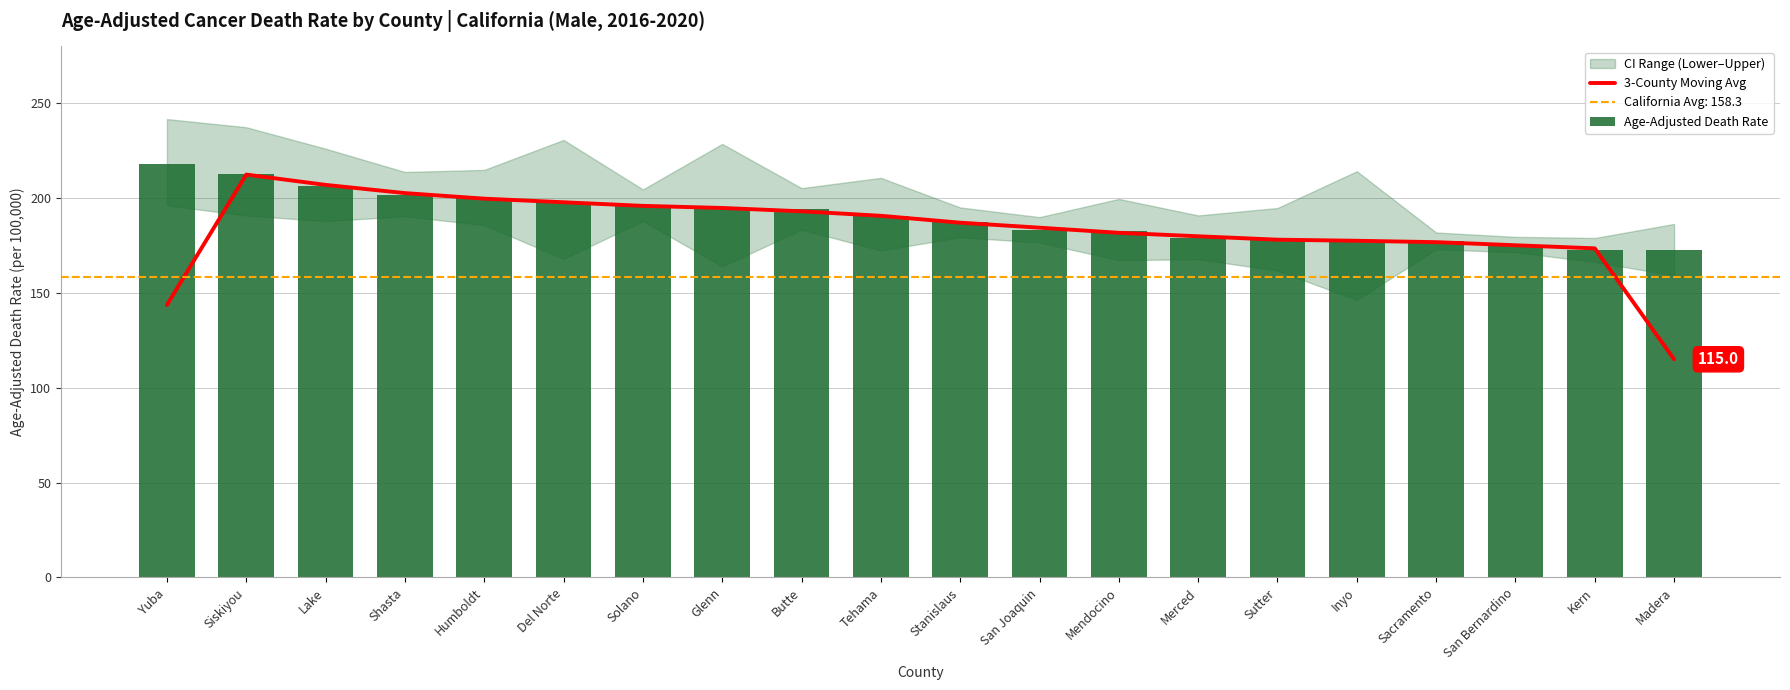

What is the difference between the maximum and minimum values in the Age-Adjusted Death Rate series?

45.6